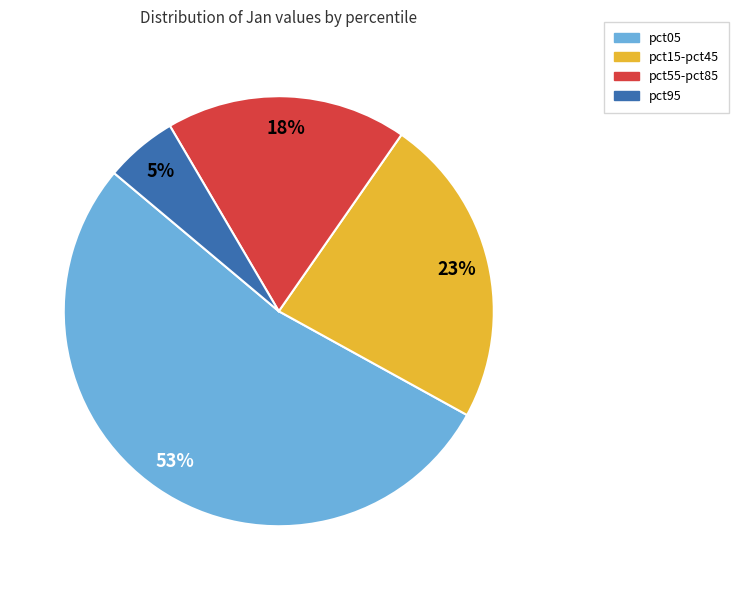

Is it true that pct95 is 16% of the pie?

False